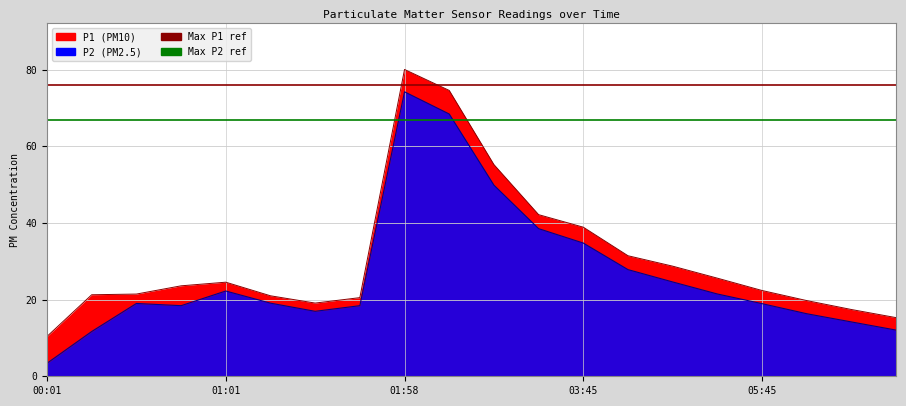

The value of Max P1 ref at 01:01 is 135.1. True or false?

False